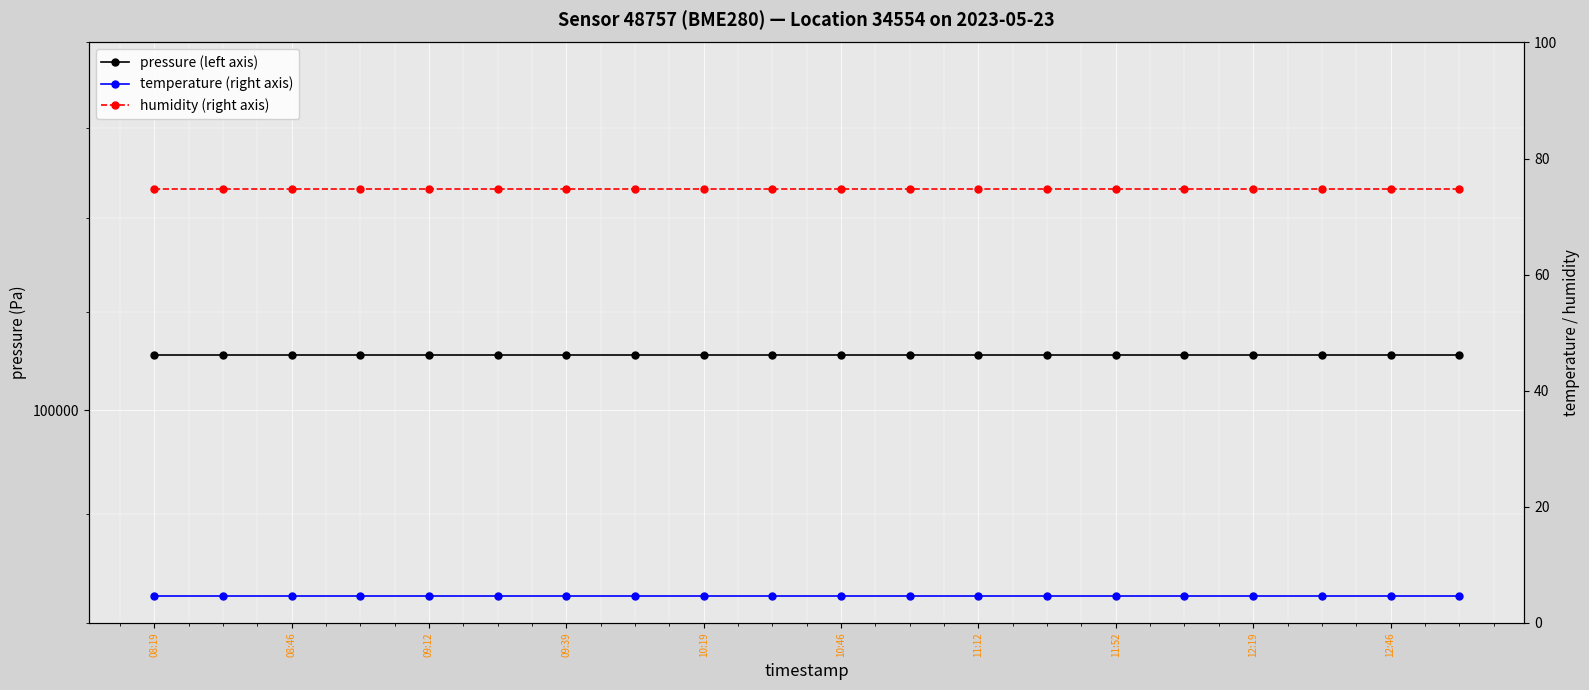

What is the spread (max minus min) of values at 11?

102795.3